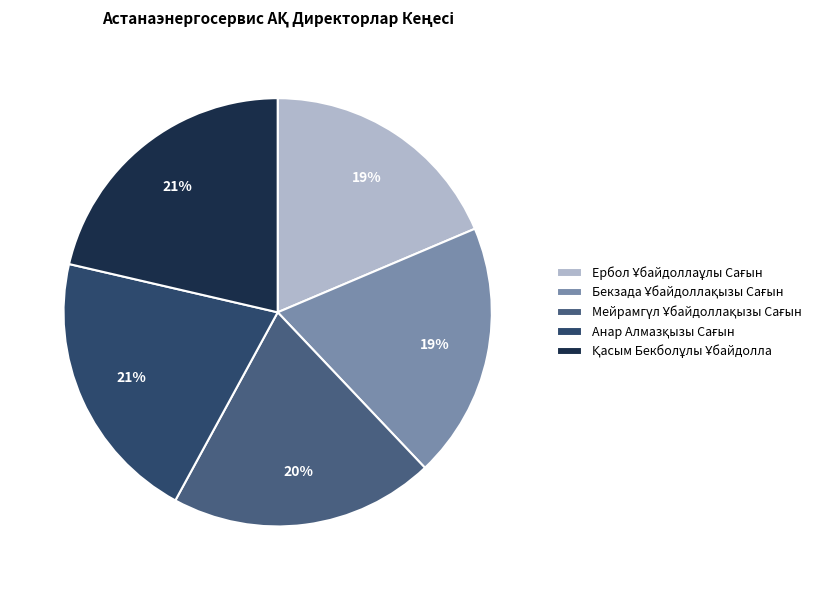

How many segments does this pie chart have?

5